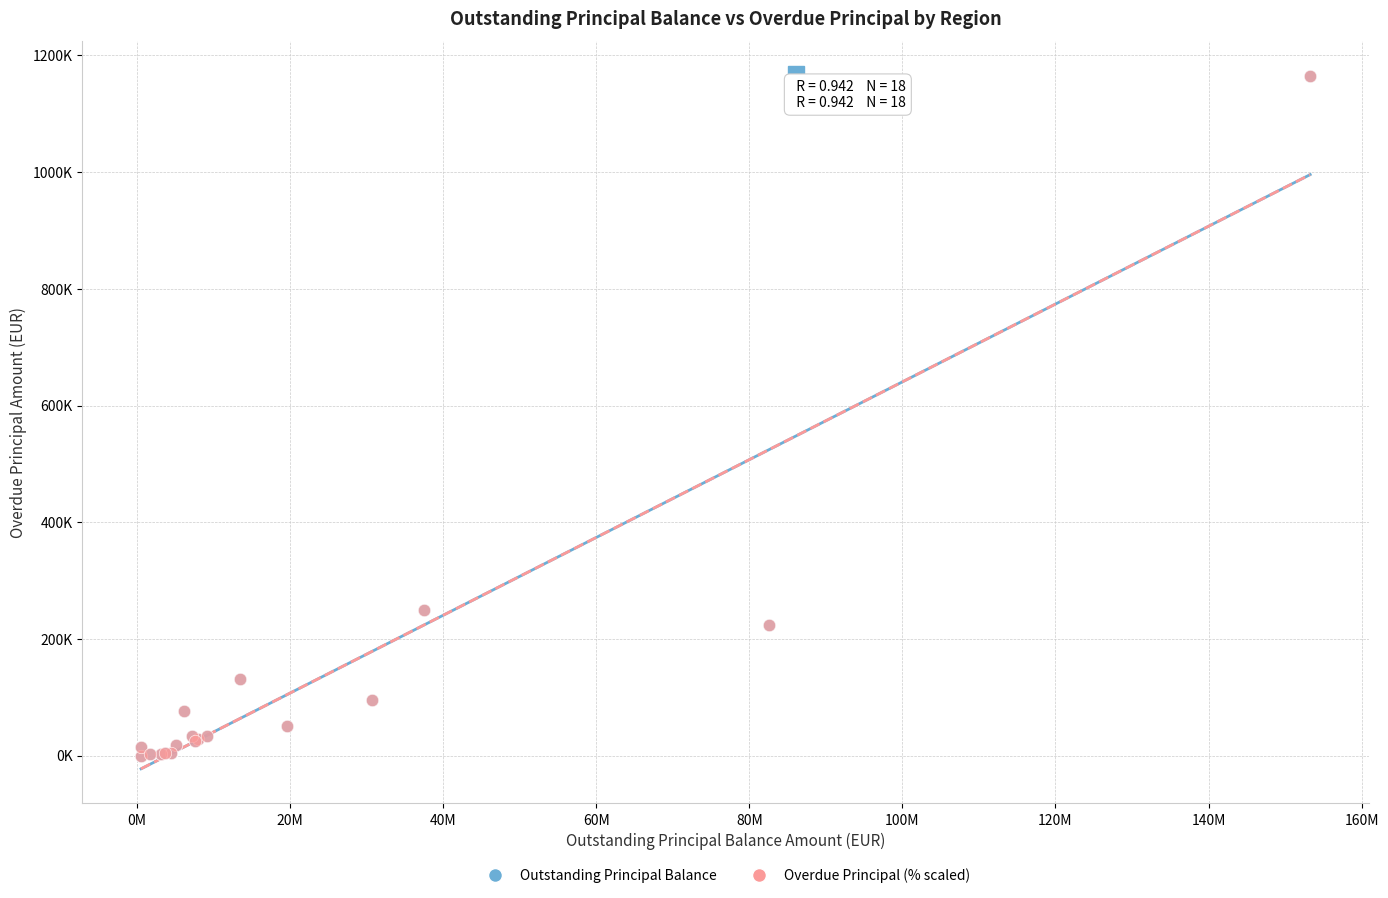

What are all the series names shown in the legend?

Outstanding Principal Balance, Overdue Principal (% scaled)